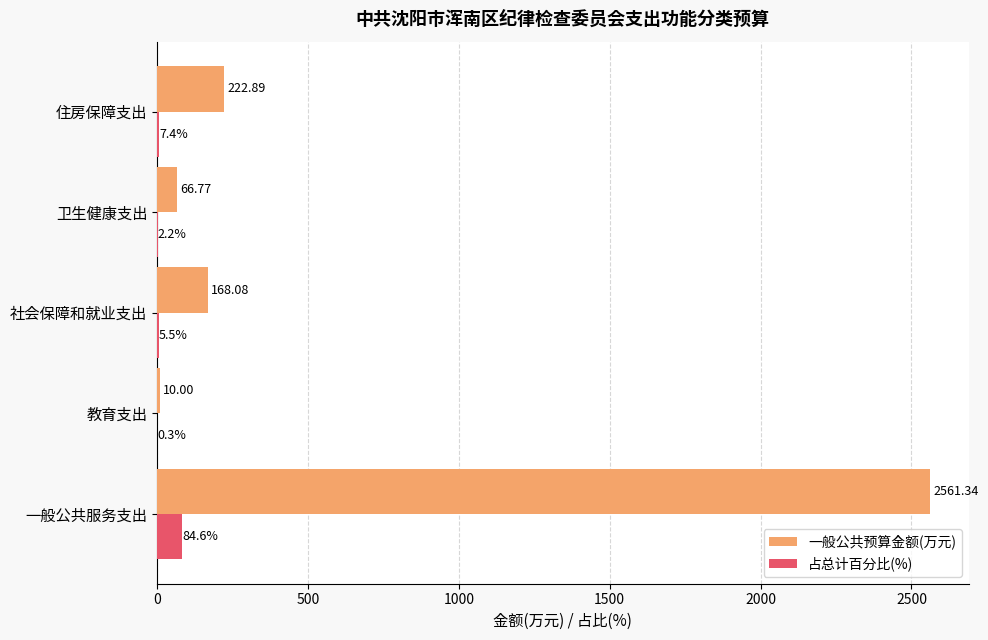

At which category is the sum across all series the highest?

一般公共服务支出